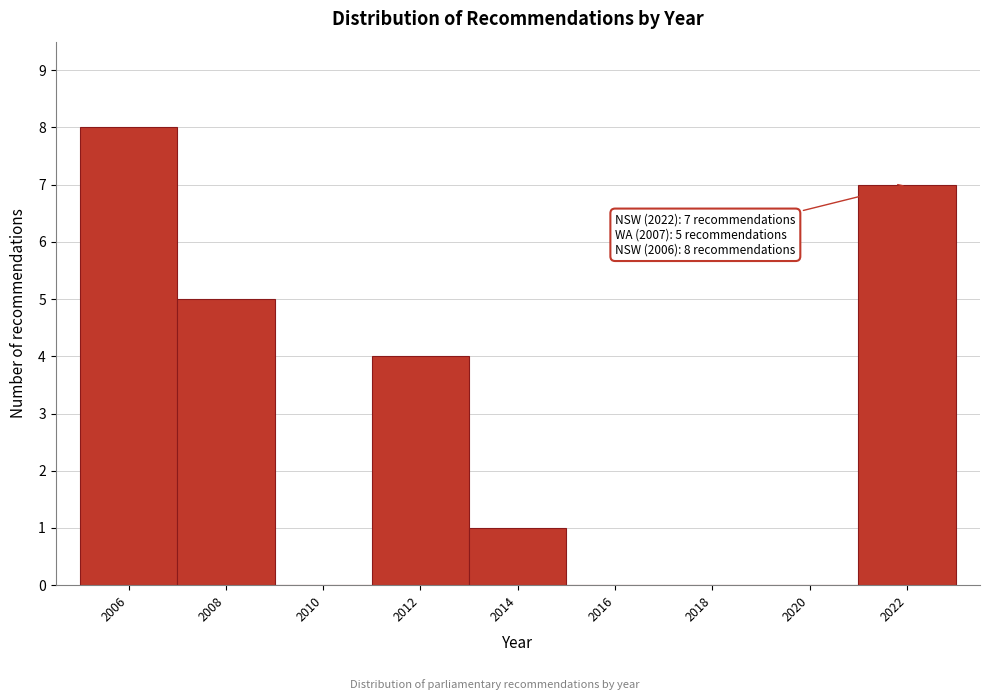

Over which range of the x-axis is the bar tallest?

2005 to 2007